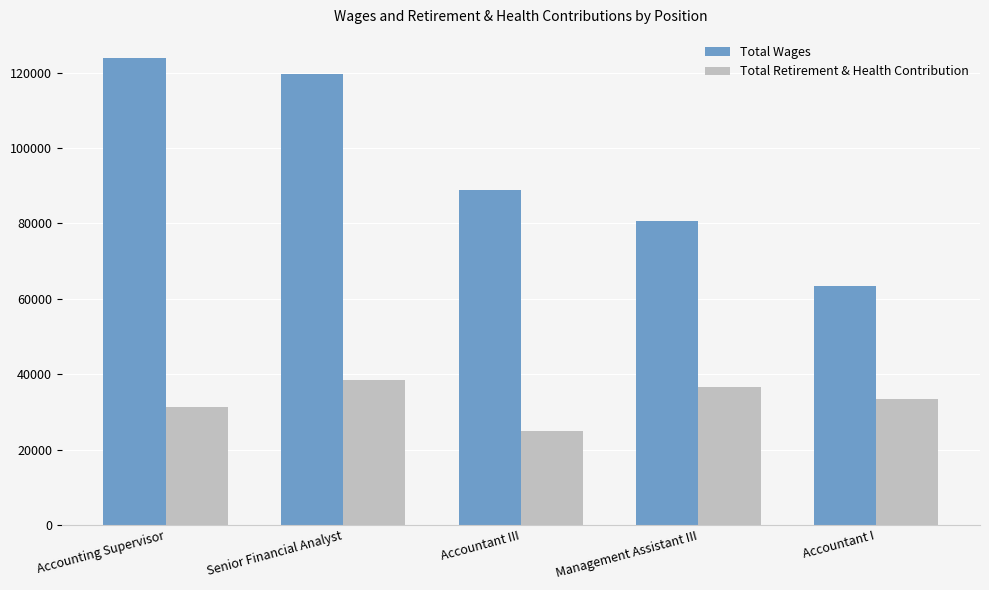

The value of Total Wages at Management Assistant III is 80628. True or false?

True